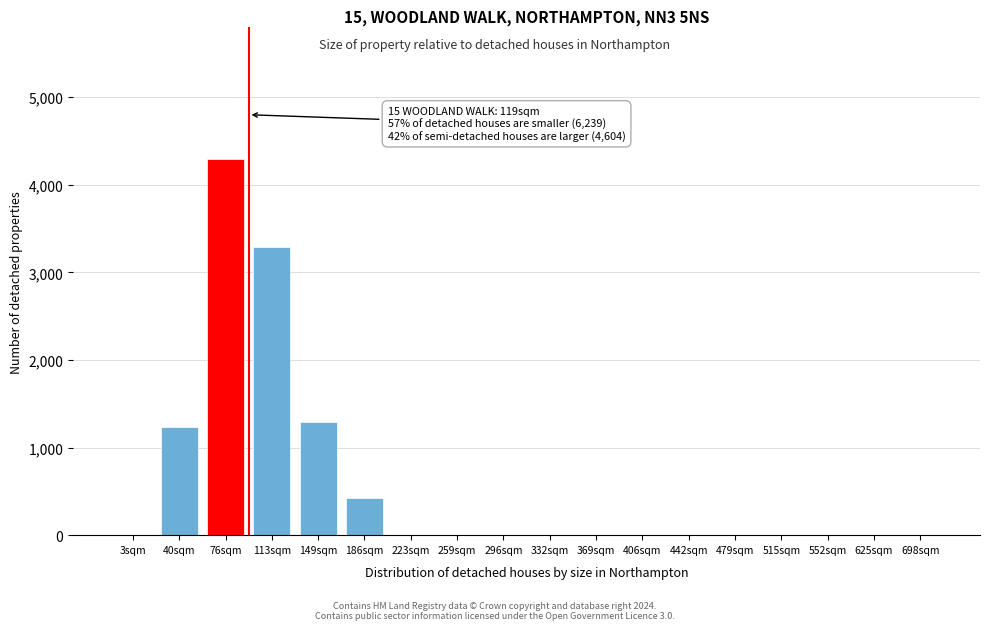

Is it true that the value at 113sqm is 3290?

True